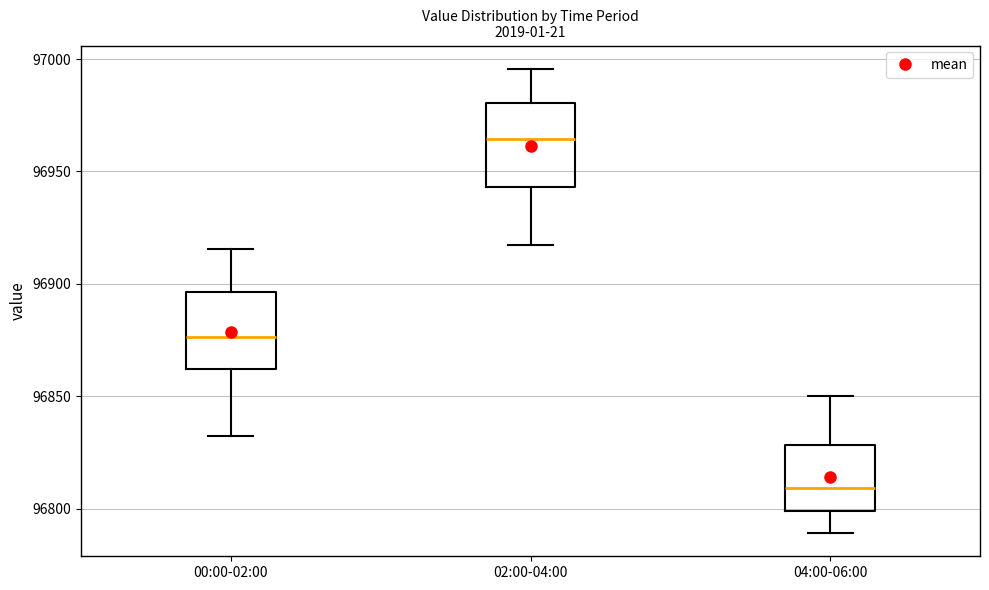

Reading left to right, read every box against the y-axis: the position of its median line, the range the box covers, and the ends of its whiskers. The values are not printed on the chart, so give them approximately, as read against the axis.

00:00-02:00: median 96875, box 96860 to 96895, whiskers 96830 to 96915
02:00-04:00: median 96965, box 96945 to 96980, whiskers 96915 to 96995
04:00-06:00: median 96810, box 96800 to 96830, whiskers 96790 to 96850